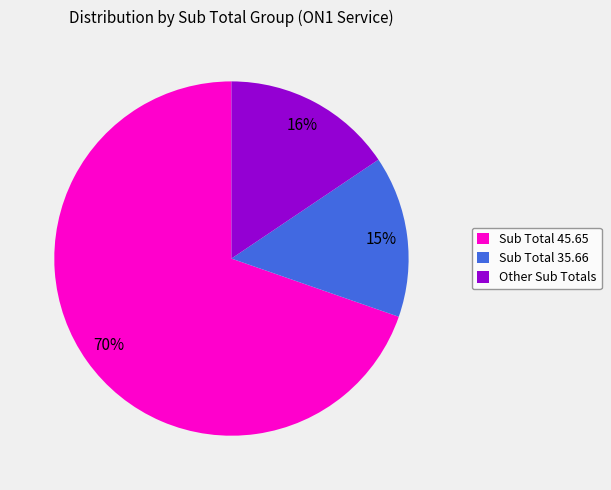

Count the number of slices in the pie.

3